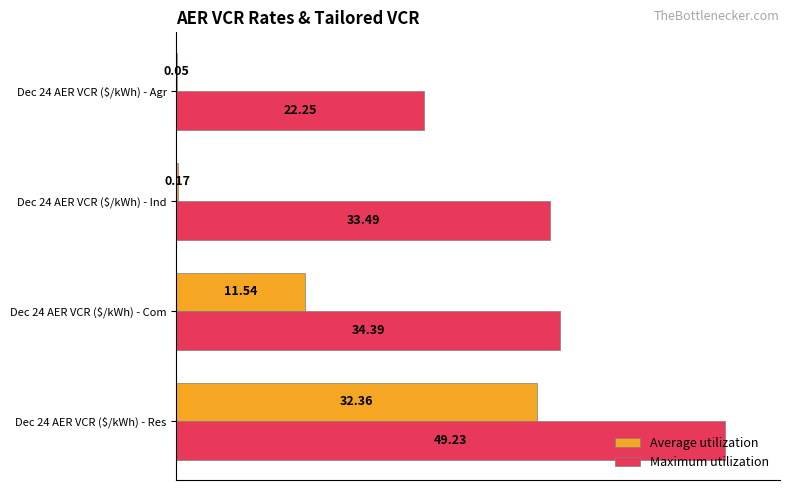

What are all the series names shown in the legend?

Average utilization, Maximum utilization